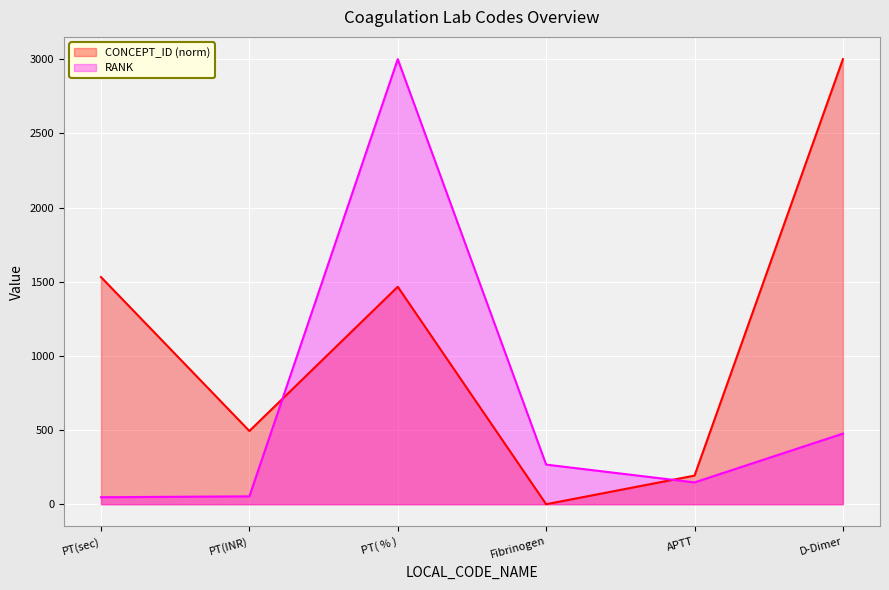

How many lines are shown in the chart?

2